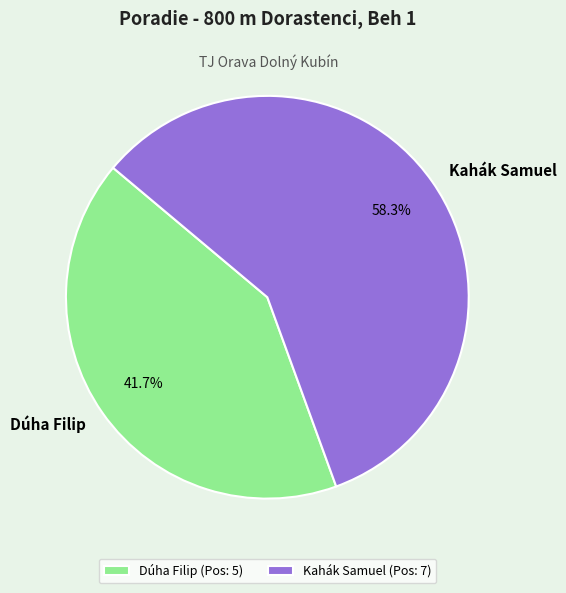

What is the smallest slice in the pie chart?

Dúha Filip